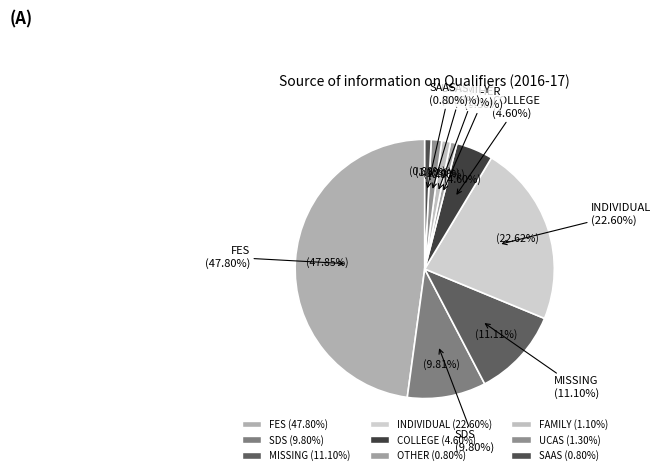

To the nearest percent, what is the combined percentage of FAMILY and INDIVIDUAL?

24%